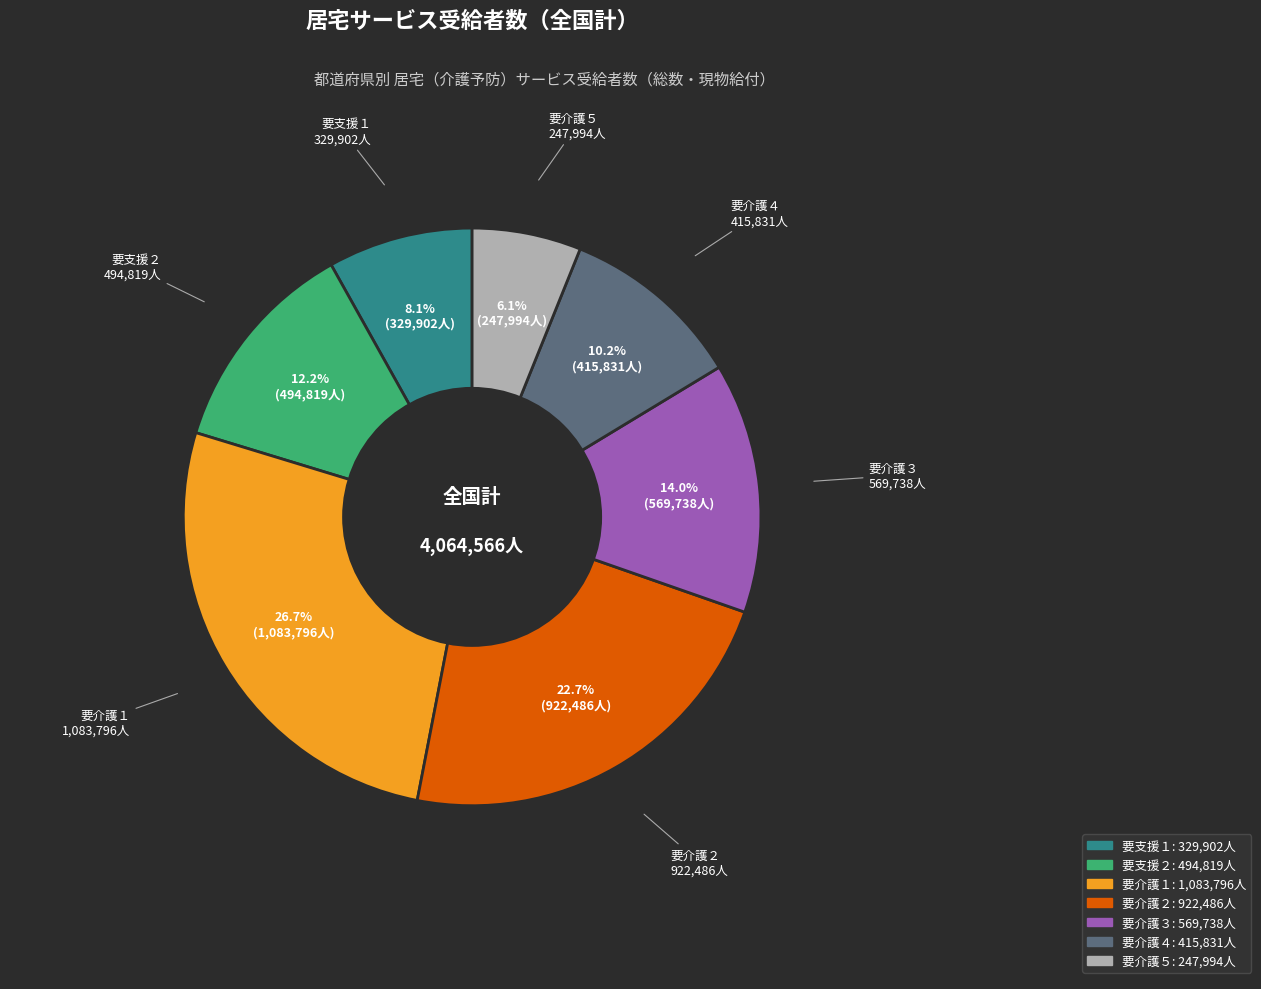

What percentage is the 要介護３ slice, to the nearest percent?

14%